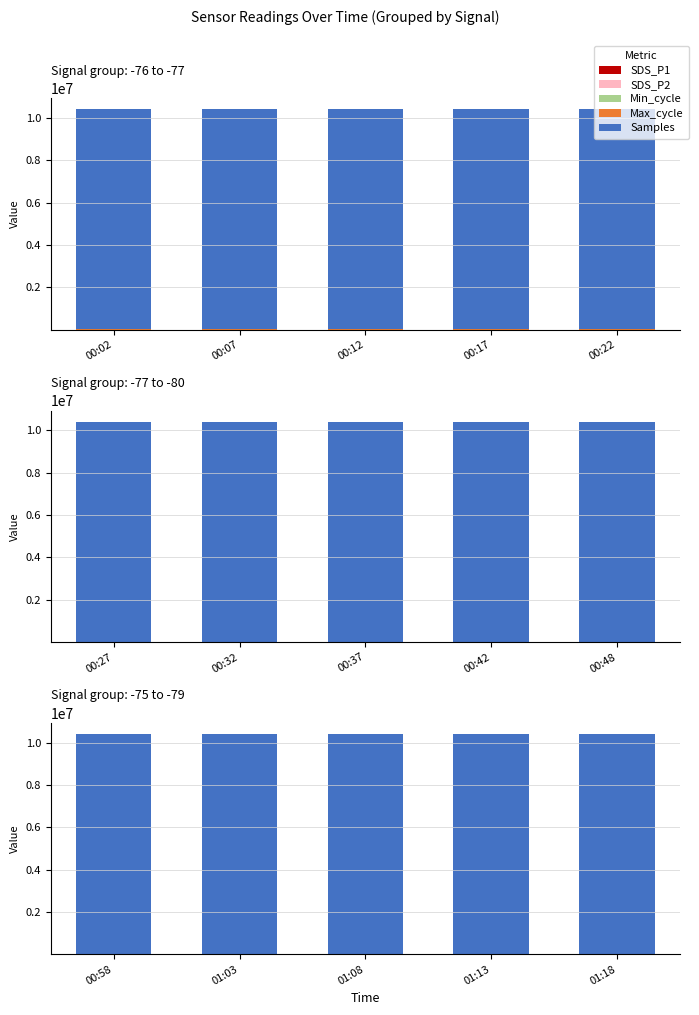

What is the difference between the maximum and second lowest values in the Max_cycle series?

472.0